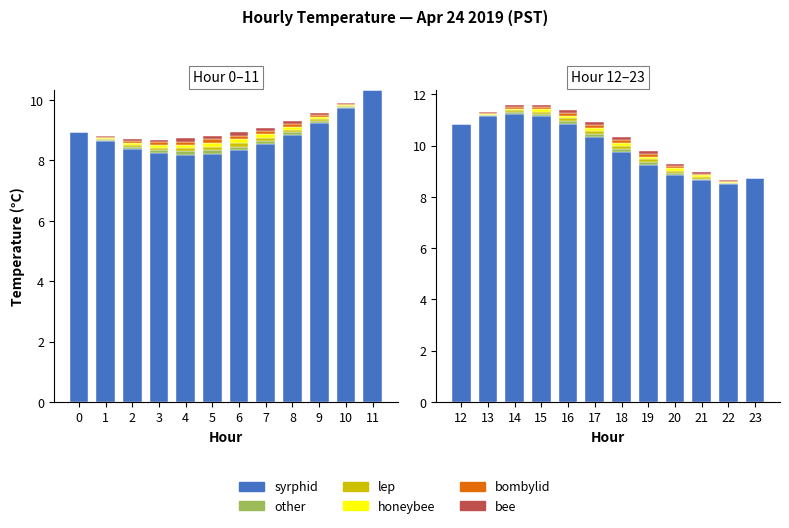

Which series has the largest total across all categories?

syrphid